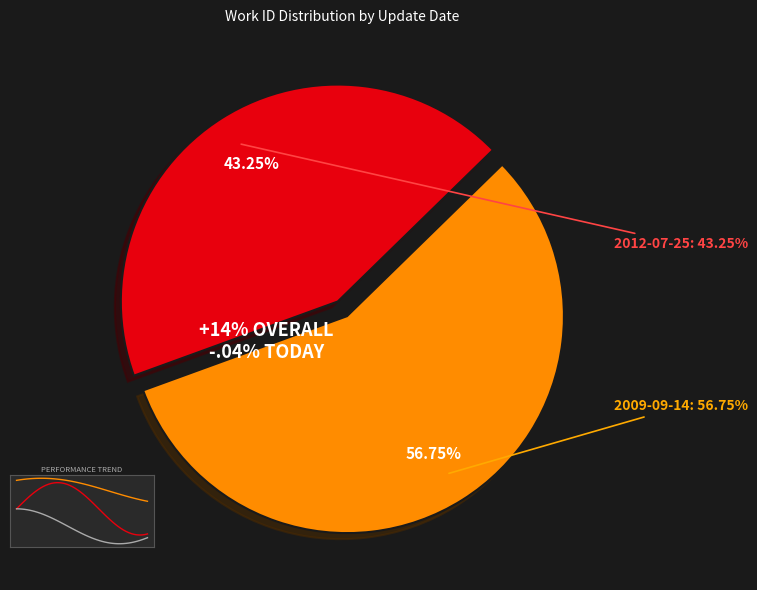

Is there a majority slice in this chart?

Yes